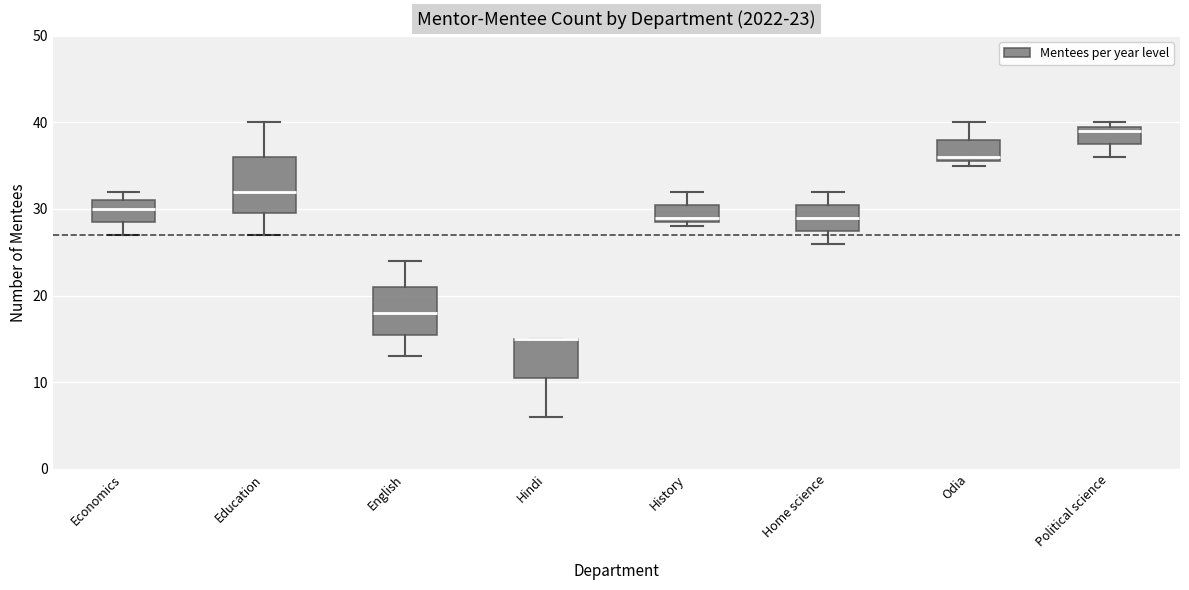

Which box is the tallest, from its lower edge to its upper edge?

Education